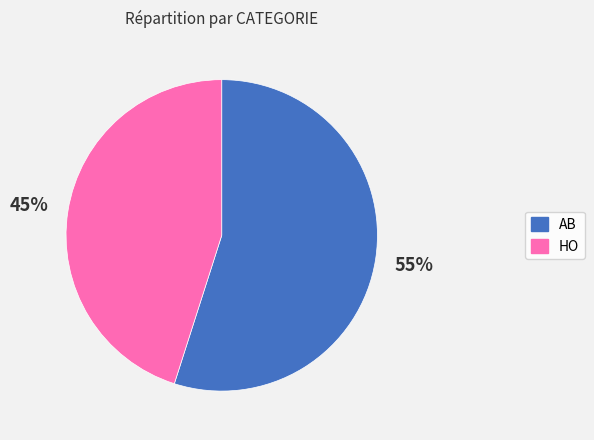

Which has a higher value, HO or AB?

AB